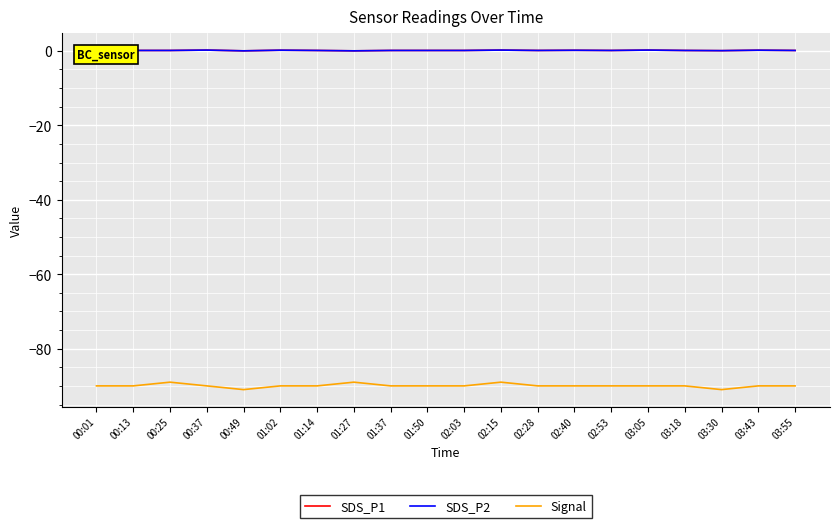

The value of Signal at 00:01 is -90.0. True or false?

True